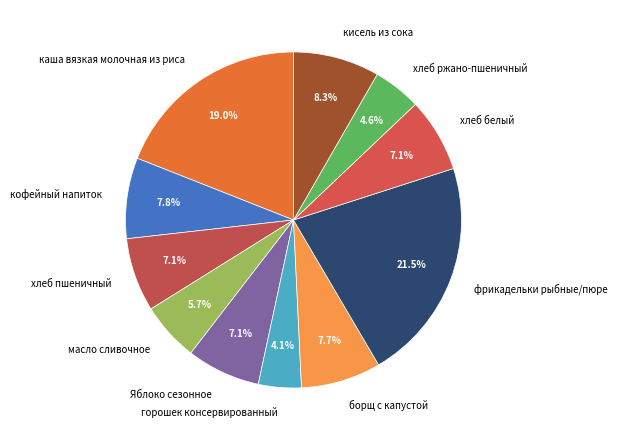

To the nearest percent, what is the difference between the каша вязкая молочная из риса and борщ с капустой slice percentages?

11%